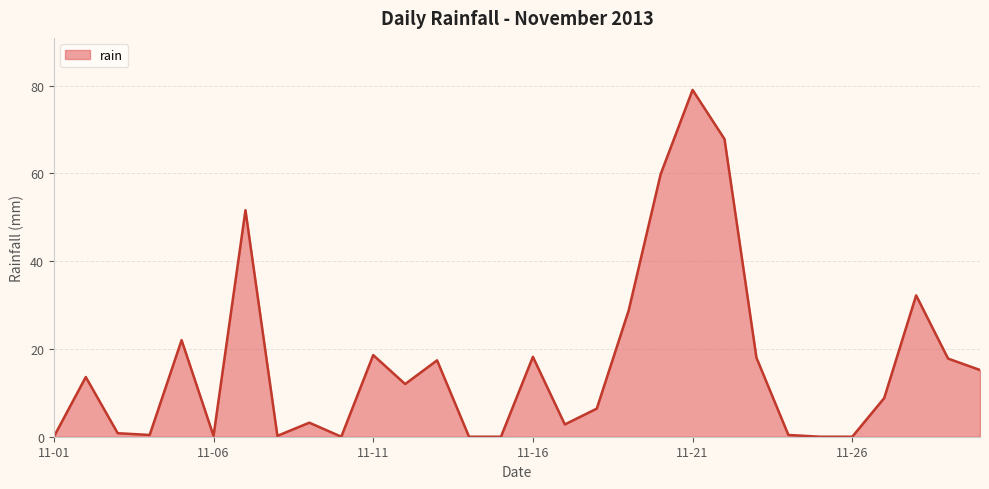

What is the difference between the maximum and minimum values?

79.0